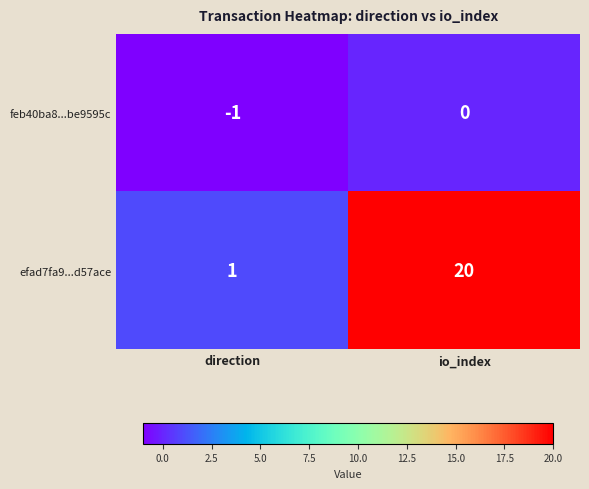

Is the value of feb40ba8...be9595c at direction greater than the value of efad7fa9...d57ace at io_index?

No